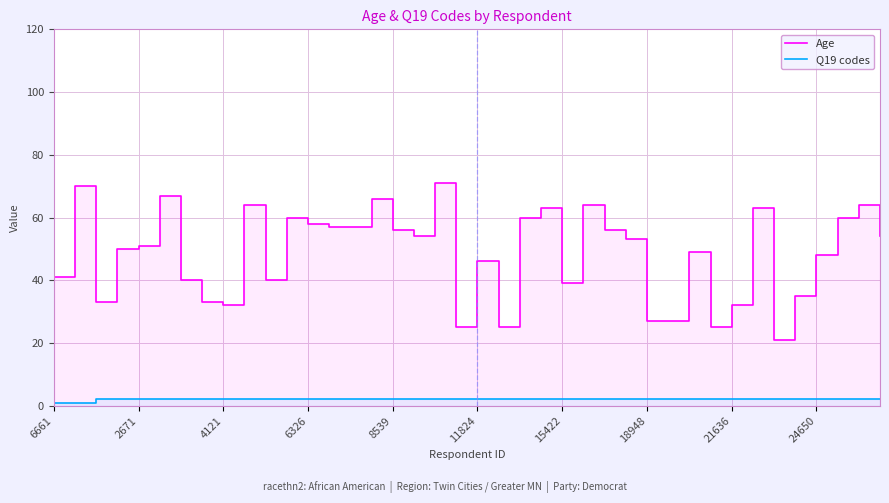

What is the minimum value shown in the chart?

1